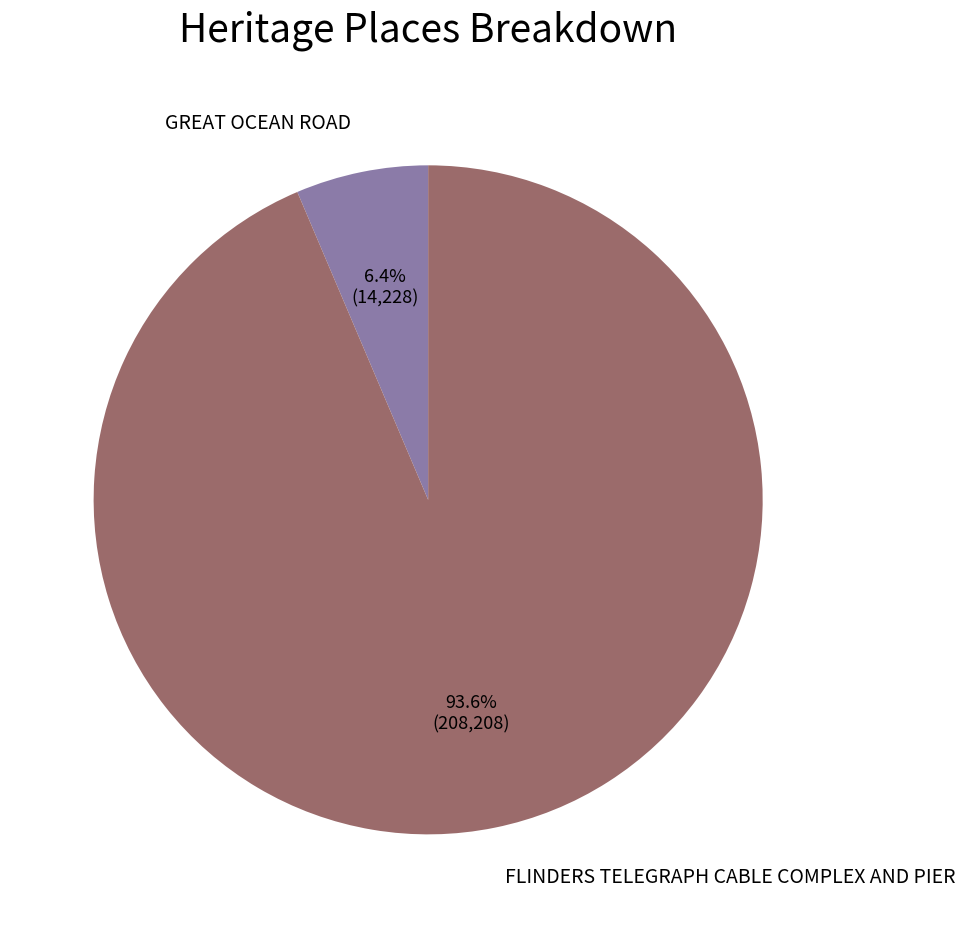

To the nearest percent, what portion does FLINDERS TELEGRAPH CABLE COMPLEX AND PIER represent?

94%